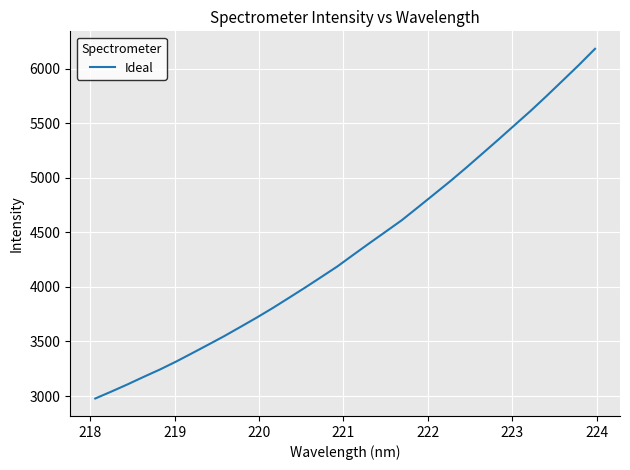

Reading right to left, what are all the values shown in this chart?

6182.7	6034.6	5892.5	5751.3	5613.5	5482.3	5350.6	5221.6	5092.8	4967.9	4848.3	4729.2	4611.1	4506.1	4401.3	4294.9	4187.2	4090.0	3993.4	3899.7	3806.7	3718.4	3633.7	3549.9	3470.6	3392.4	3315.1	3242.7	3175.8	3106.8	3041.0	2977.5